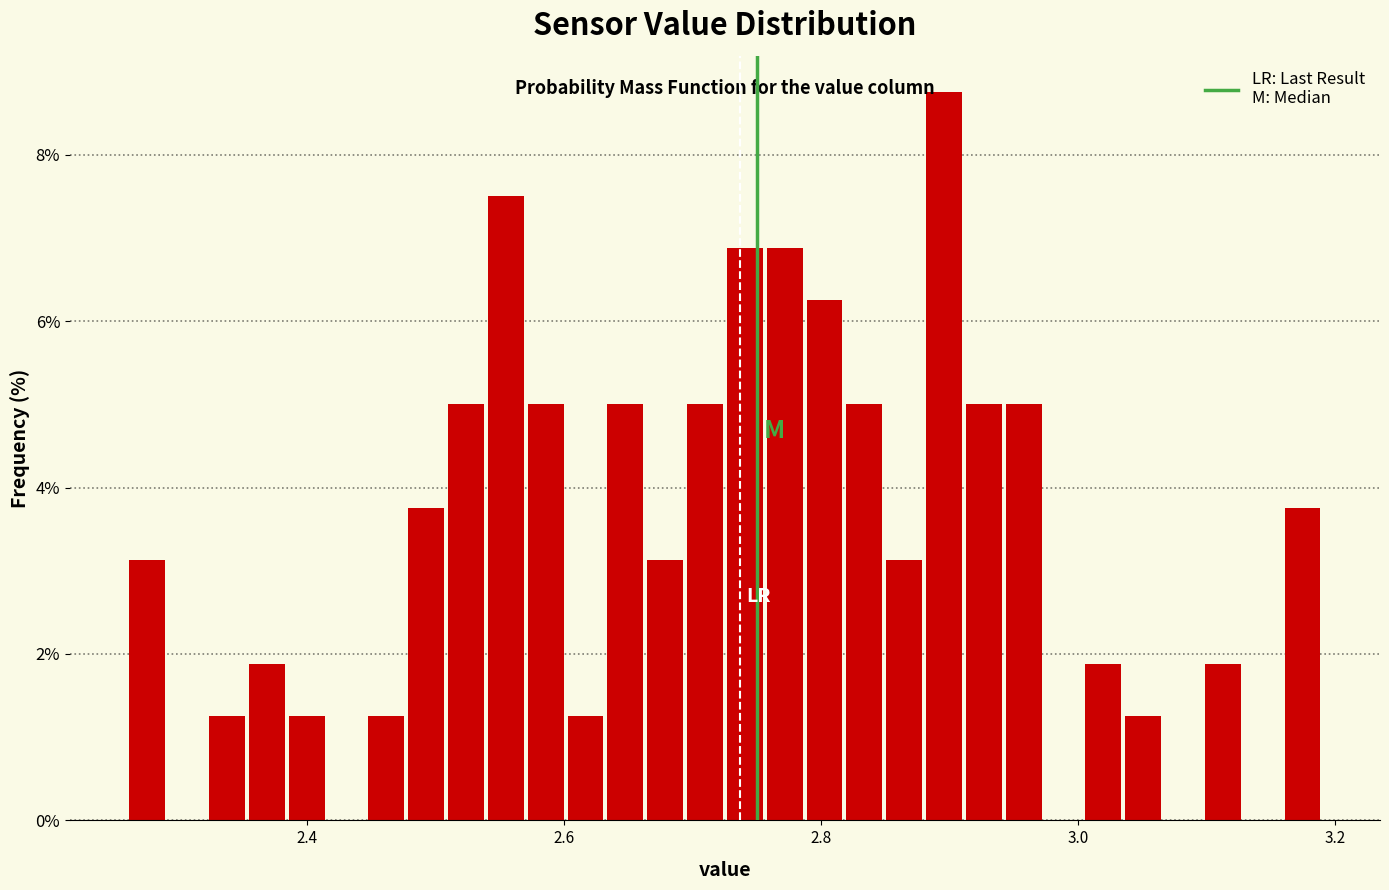

Read against the x-axis, roughly where is the centre of the tallest bar?

2.90